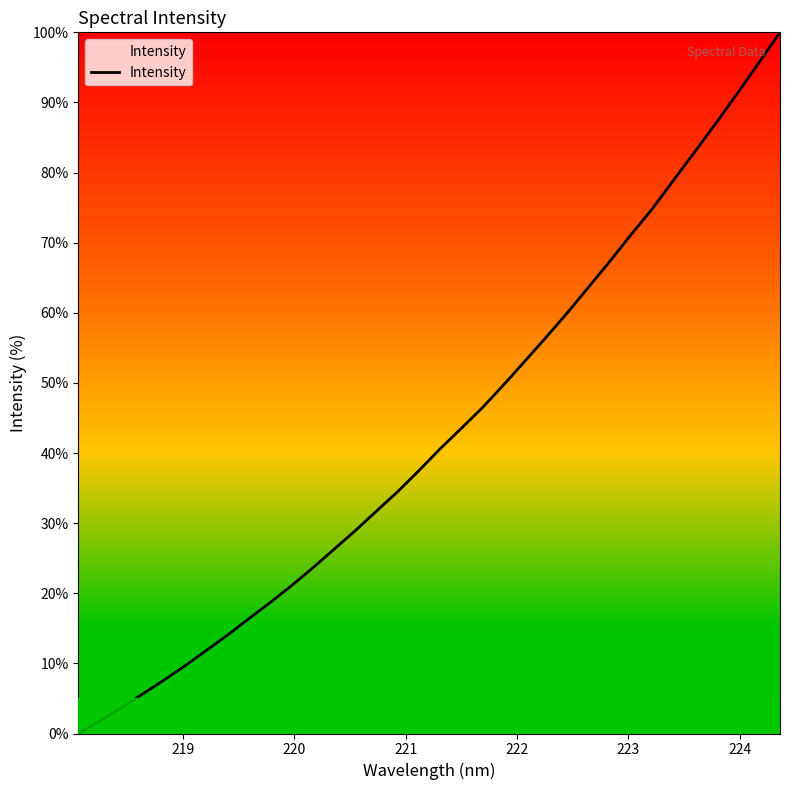

What is the maximum value shown in the chart?

100.0